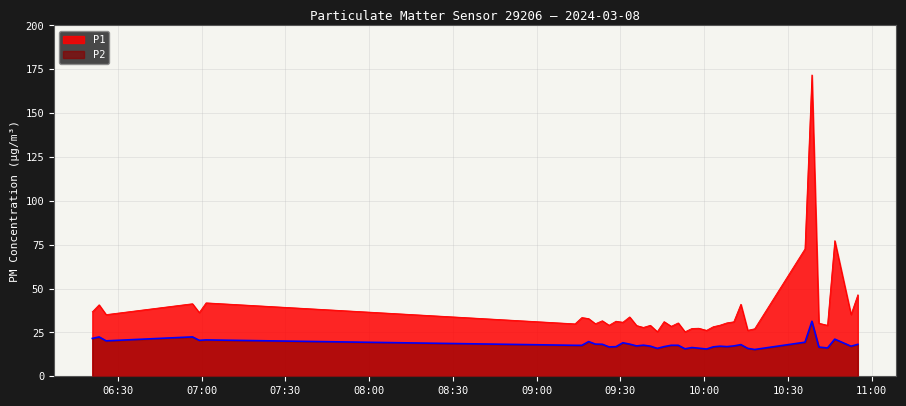

True or false: P2 and P1 cross at least once.

False